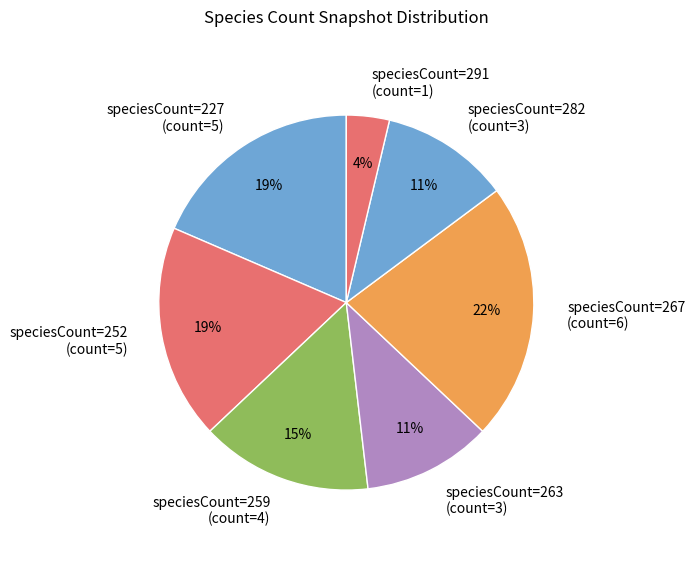

Count the number of slices in the pie.

7